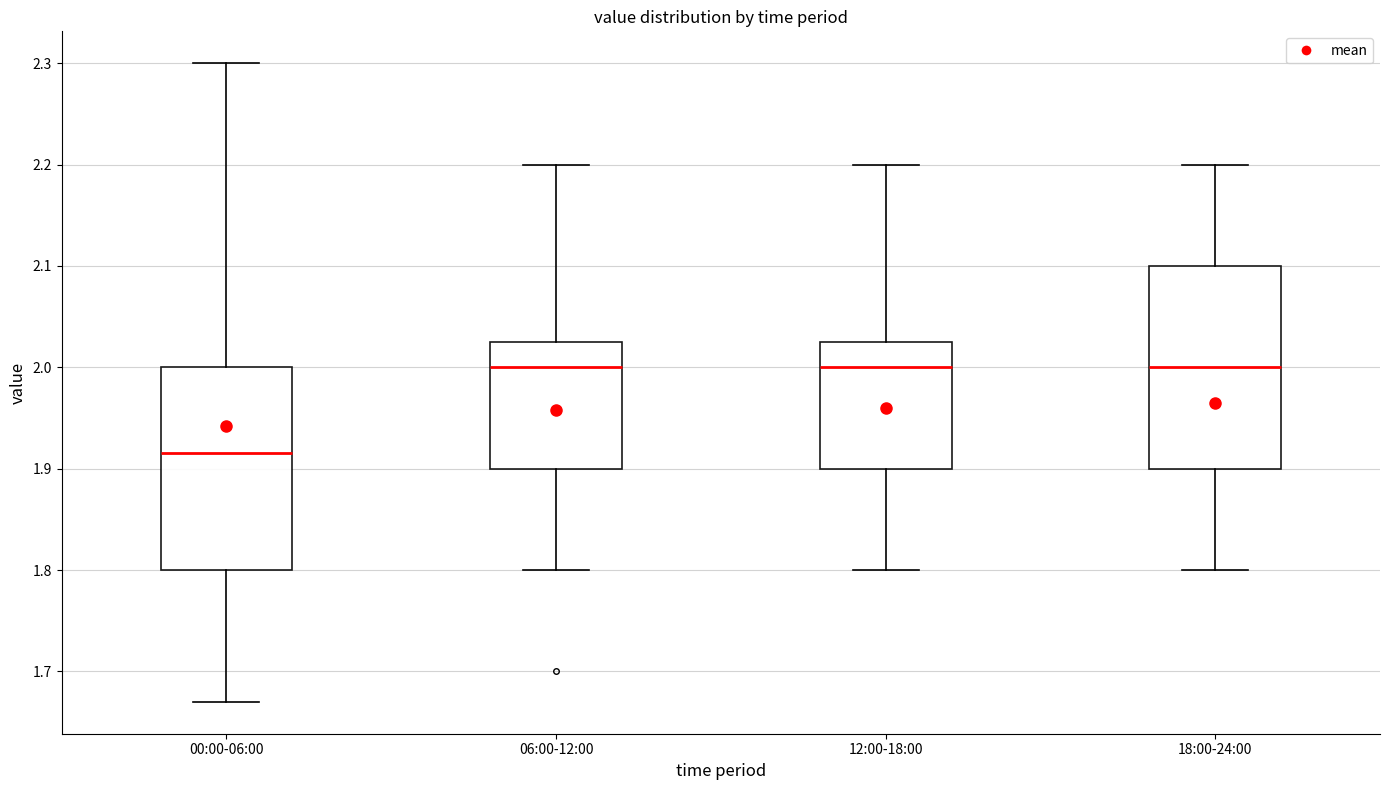

Where is the upper edge of the box for 12:00-18:00 on the y-axis? The values are not printed on the chart, so give them approximately, as read against the axis.

2.03